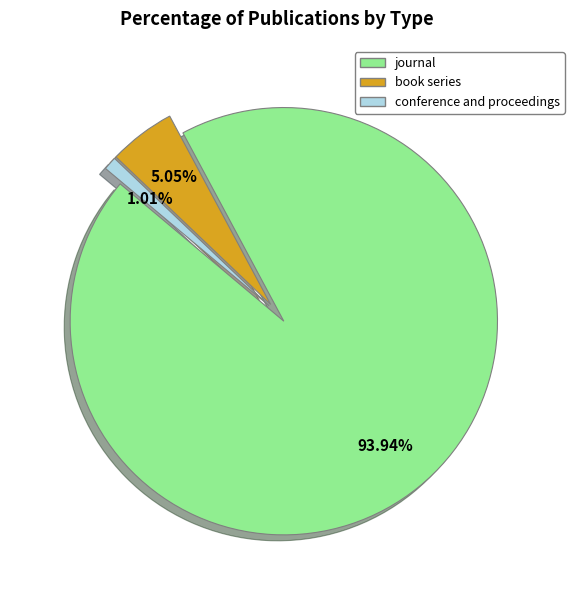

Which has a higher value, conference and proceedings or journal?

journal